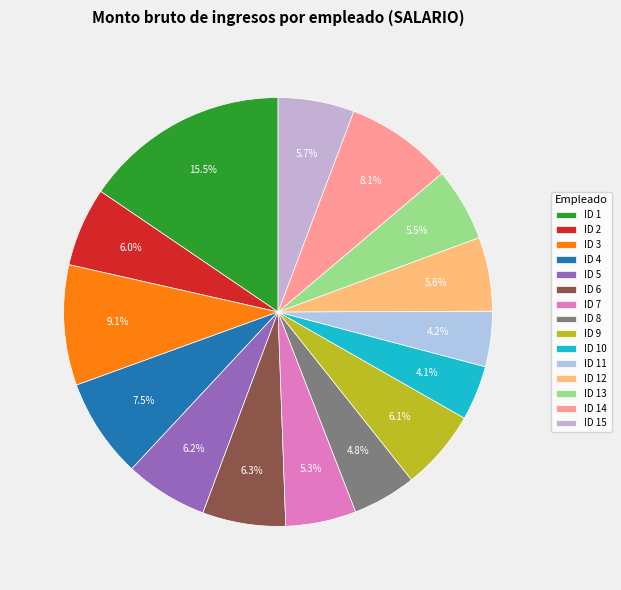

How many slices are in this pie chart?

15